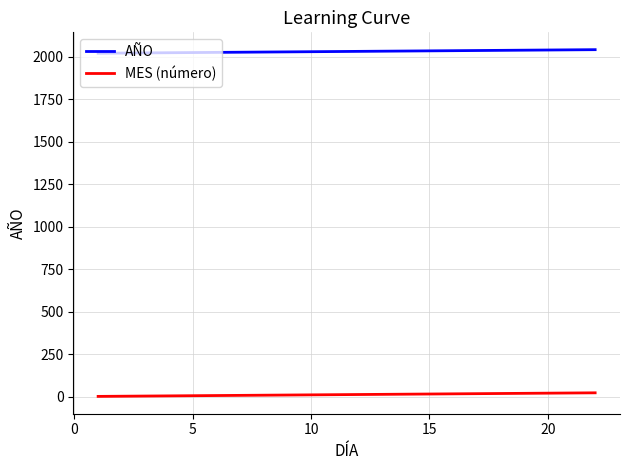

What is the sum of all AÑO values?

44715